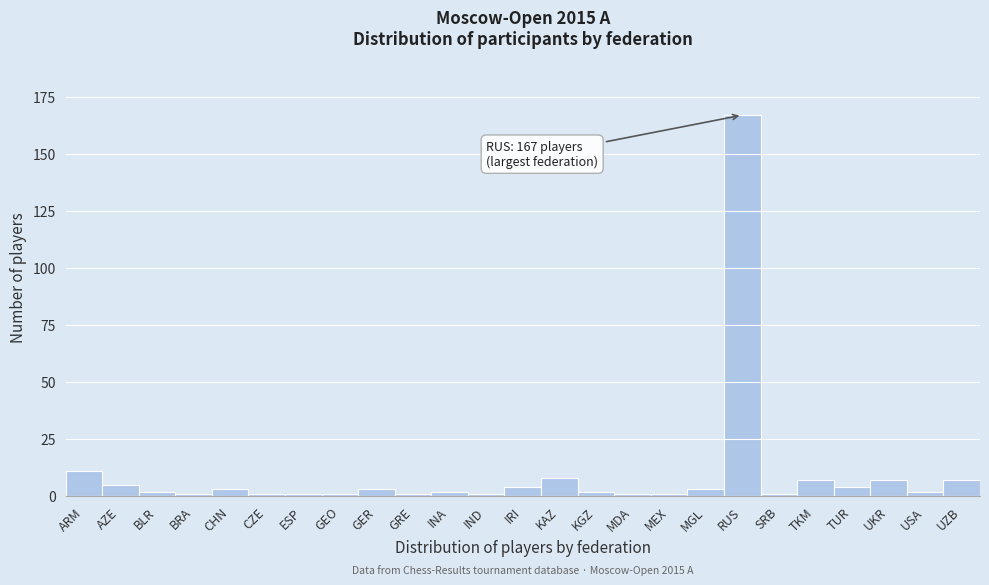

Reading left to right, list all the values displayed in this chart.

ARM=11	AZE=5	BLR=2	BRA=1	CHN=3	CZE=1	ESP=1	GEO=1	GER=3	GRE=1	INA=2	IND=1	IRI=4	KAZ=8	KGZ=2	MDA=1	MEX=1	MGL=3	RUS=167	SRB=1	TKM=7	TUR=4	UKR=7	USA=2	UZB=7